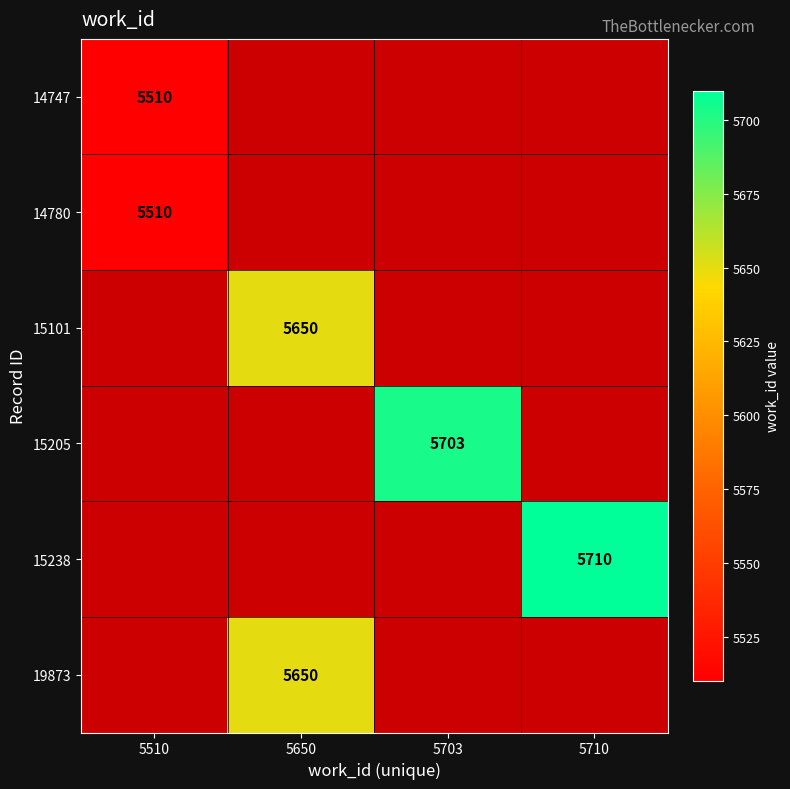

The 19873 series shows 8877 at 5650. True or false?

False